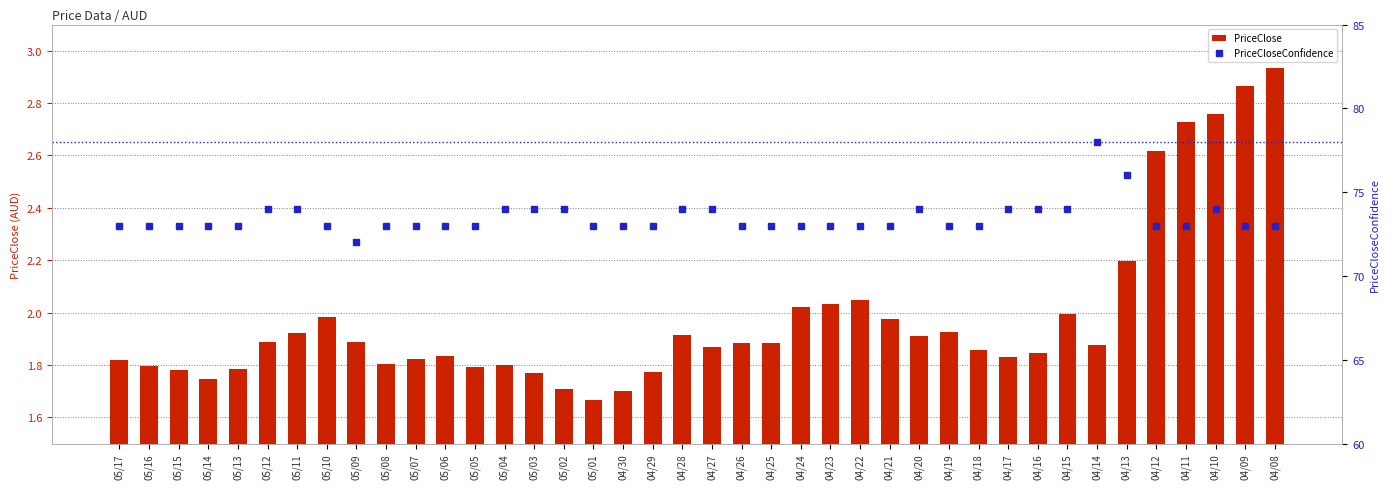

Which label corresponds to the largest value in the chart?

04/14